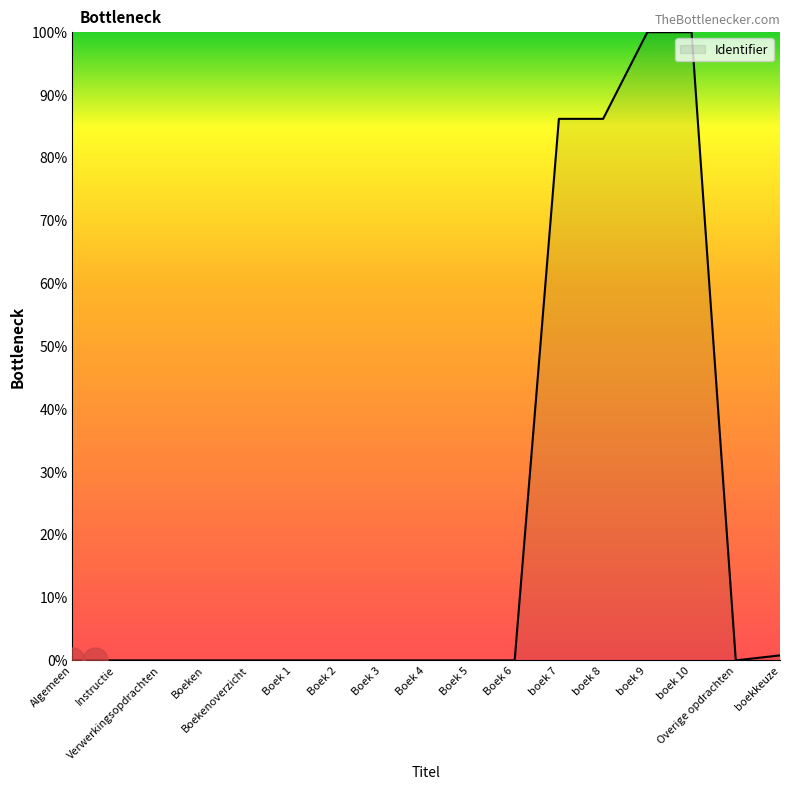

Does the chart have visible grid lines?

No